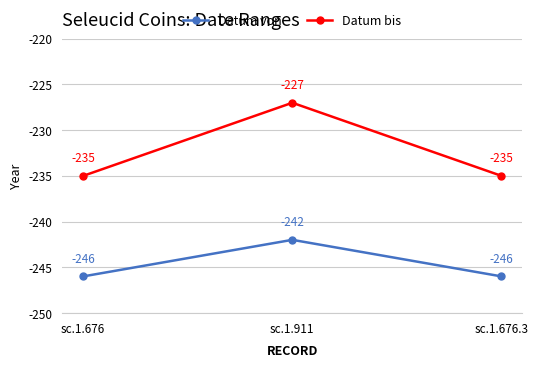

Reading left to right, extract all data points from this chart.

Datum von: -246	-242	-246
Datum bis: -235	-227	-235